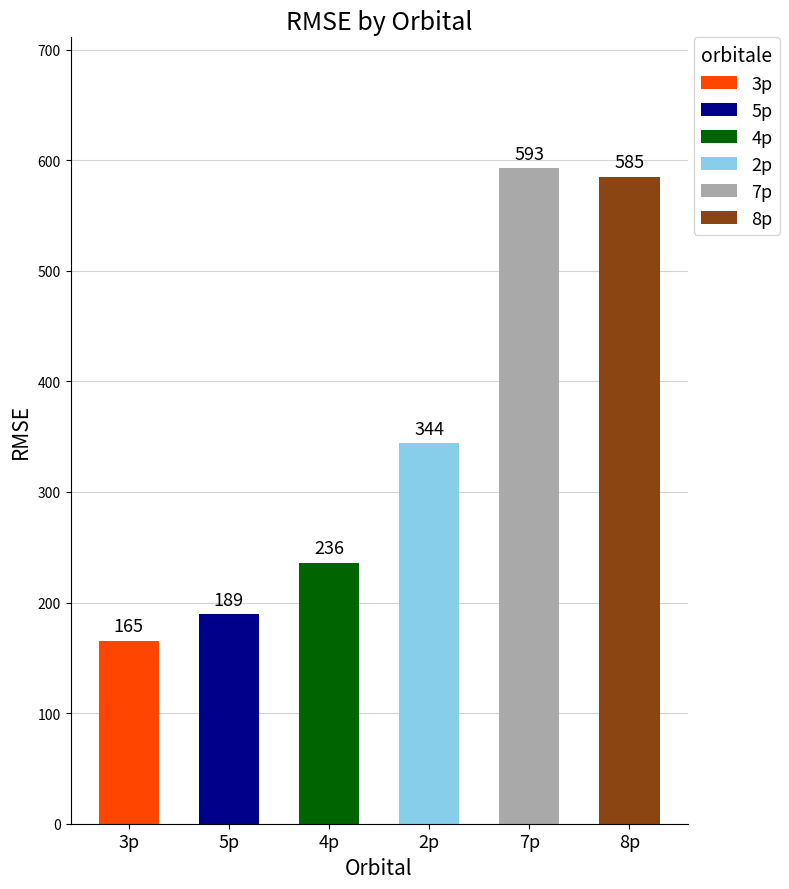

Reading left to right, list all the values displayed in this chart.

165.4	189.5	235.8	343.9	592.6	585.0